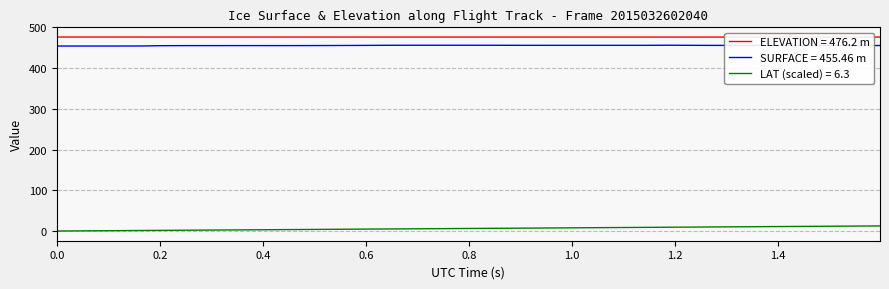

True or false: SURFACE = 455.46 m and LAT (scaled) = 6.3 intersect in this chart.

False